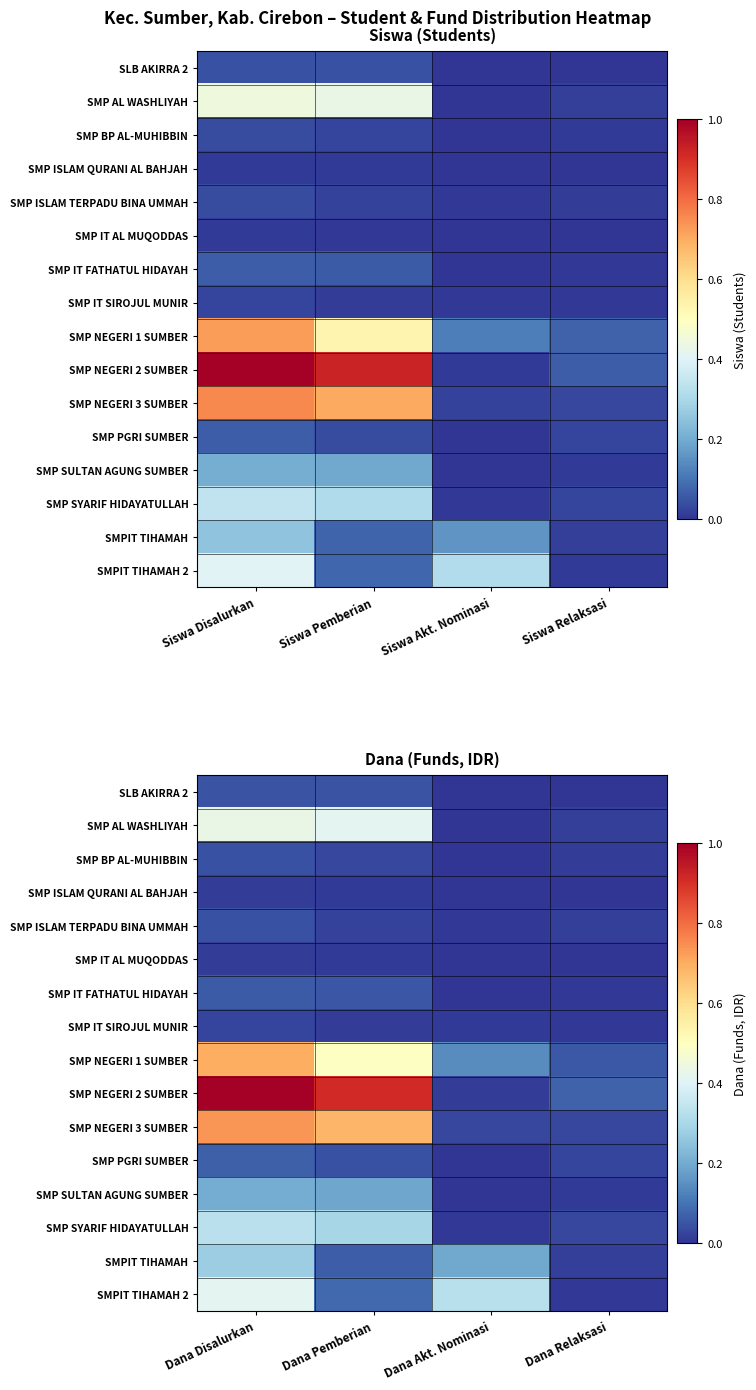

List the series in order of their peak value, lowest first.

SMP IT AL MUQODDAS, SMP ISLAM QURANI AL BAHJAH, SMP IT SIROJUL MUNIR, SMP ISLAM TERPADU BINA UMMAH, SMP BP AL-MUHIBBIN, SLB AKIRRA 2, SMP IT FATHATUL HIDAYAH, SMP PGRI SUMBER, SMP SULTAN AGUNG SUMBER, SMPIT TIHAMAH, SMP SYARIF HIDAYATULLAH, SMPIT TIHAMAH 2, SMP AL WASHLIYAH, SMP NEGERI 1 SUMBER, SMP NEGERI 3 SUMBER, SMP NEGERI 2 SUMBER